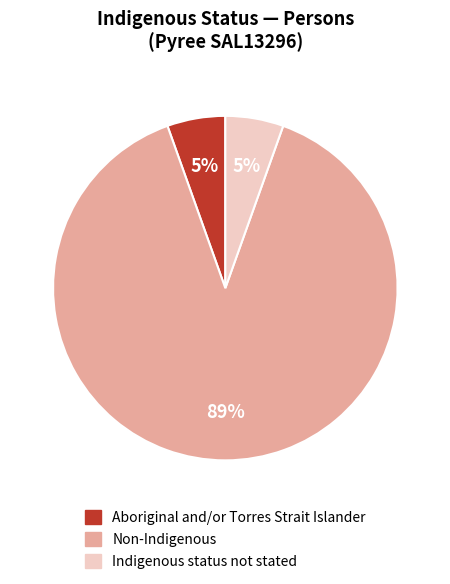

Between Aboriginal and/or Torres Strait Islander and Non-Indigenous, which is larger?

Non-Indigenous